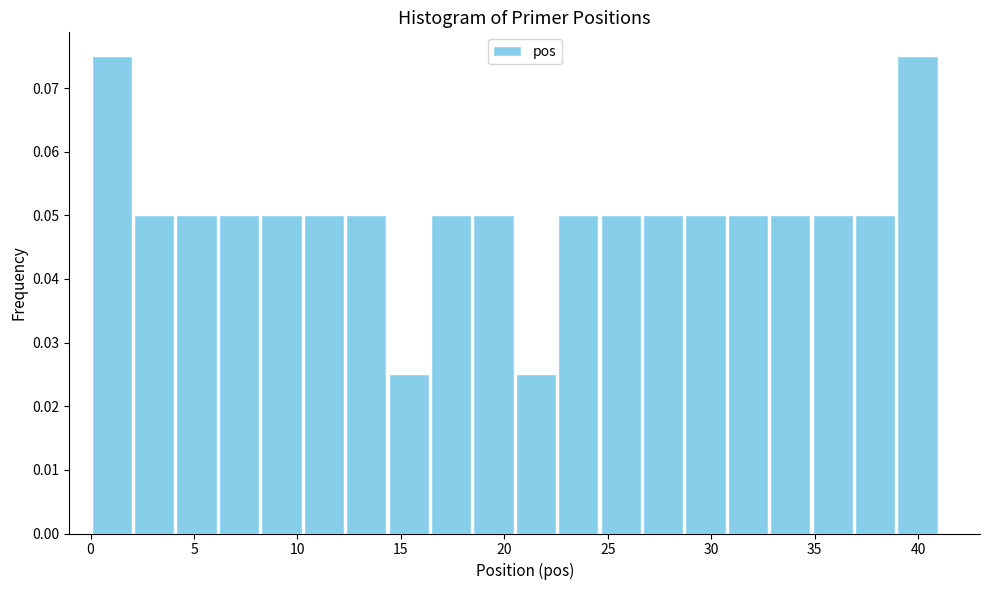

Reading left to right, list every bar in this chart as the range it spans on the x-axis followed by its height. Neither the bar edges nor the heights are printed on the chart, so give them approximately, as read against the axes.

0.00 to 2.05: 0.075
2.05 to 4.10: 0.050
4.10 to 6.15: 0.050
6.15 to 8.20: 0.050
8.20 to 10.25: 0.050
10.25 to 12.30: 0.050
12.30 to 14.35: 0.050
14.35 to 16.40: 0.025
16.40 to 18.45: 0.050
18.45 to 20.50: 0.050
20.50 to 22.55: 0.025
22.55 to 24.60: 0.050
24.60 to 26.65: 0.050
26.65 to 28.70: 0.050
28.70 to 30.75: 0.050
30.75 to 32.80: 0.050
32.80 to 34.85: 0.050
34.85 to 36.90: 0.050
36.90 to 38.95: 0.050
38.95 to 41.00: 0.075